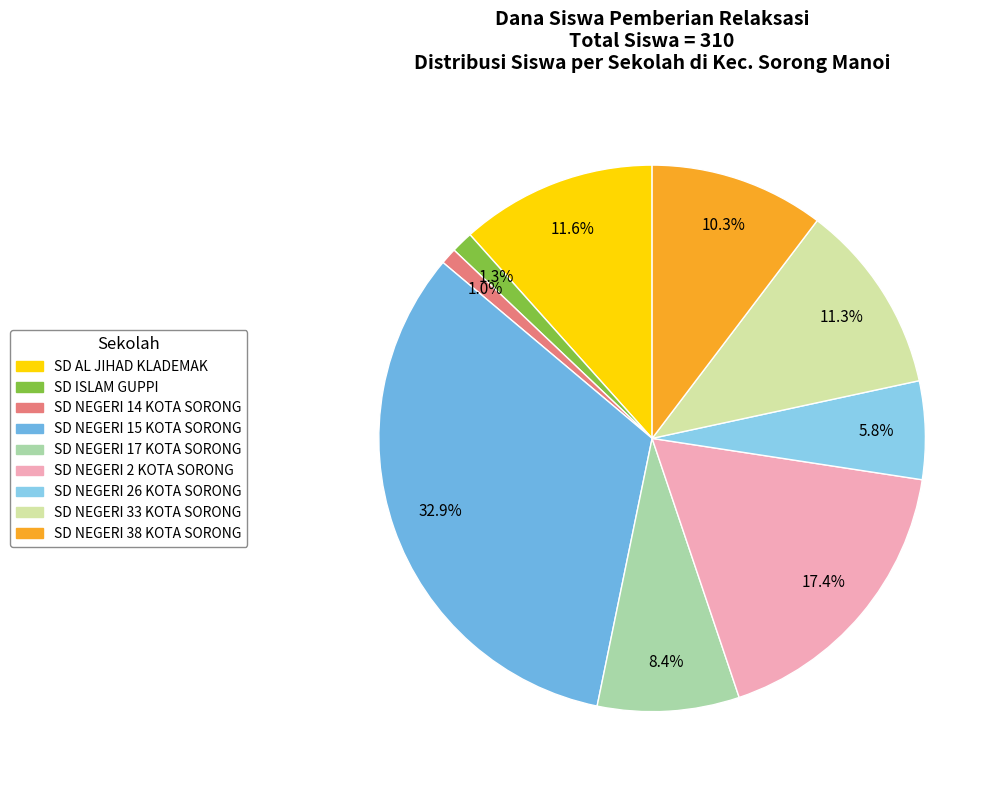

Does any single category account for the majority?

No